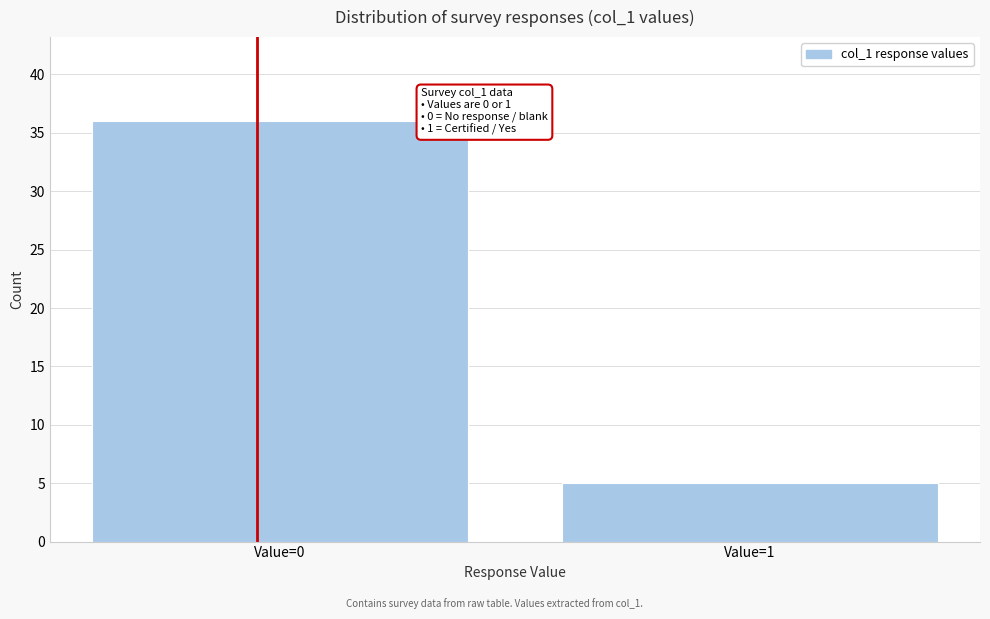

Reading right to left, extract all data points from this chart.

5	36